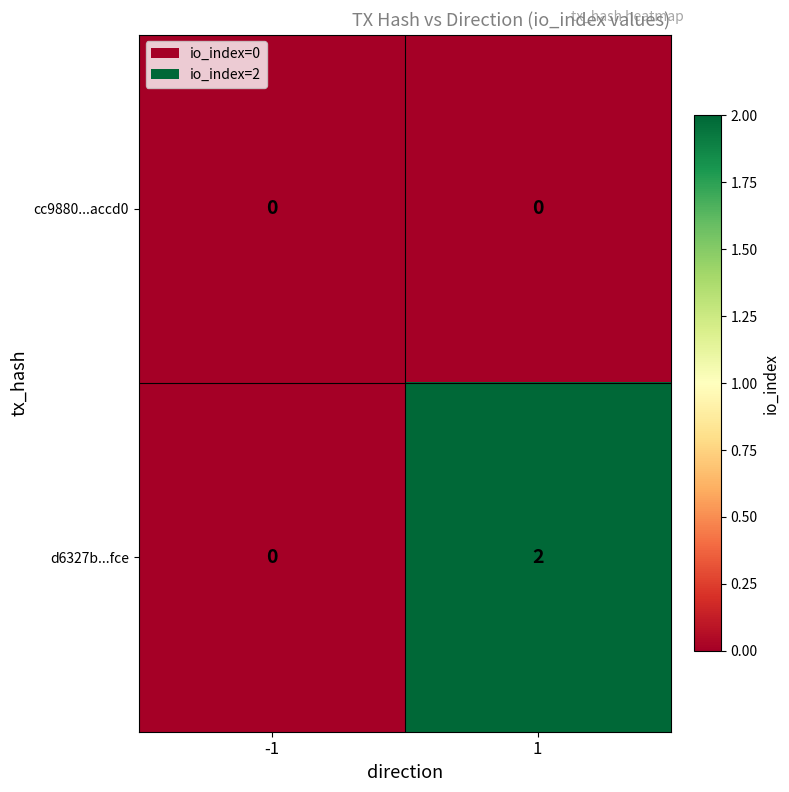

The cc9880...accd0 series shows 0 at -1. True or false?

True